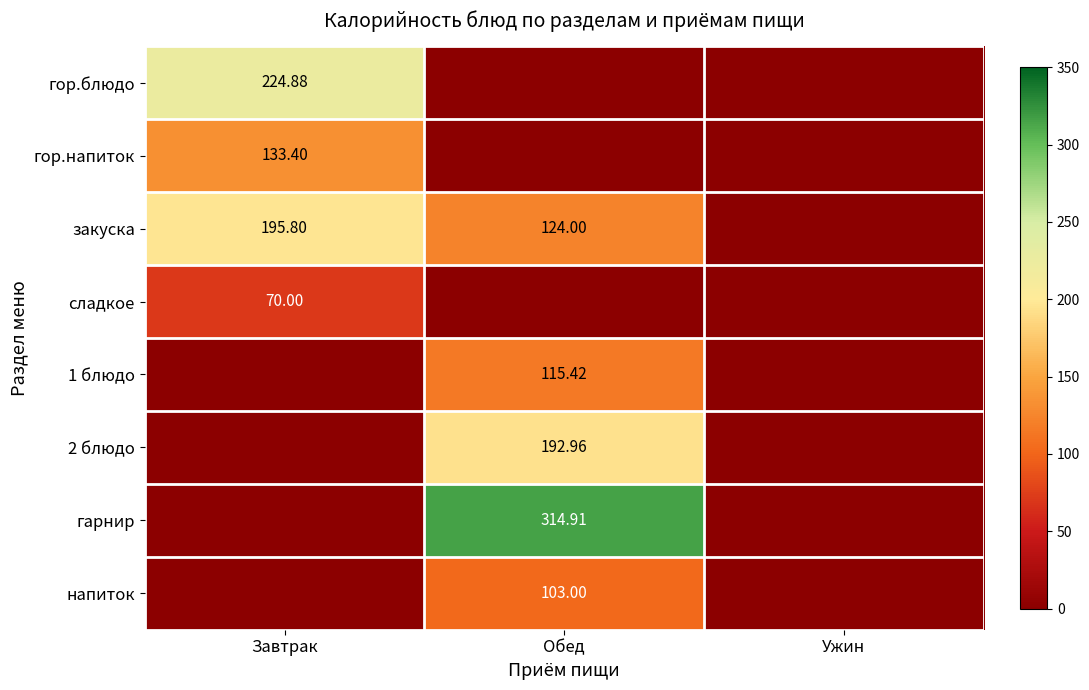

True or false: гарнир has a value of 0.0 at Ужин.

True